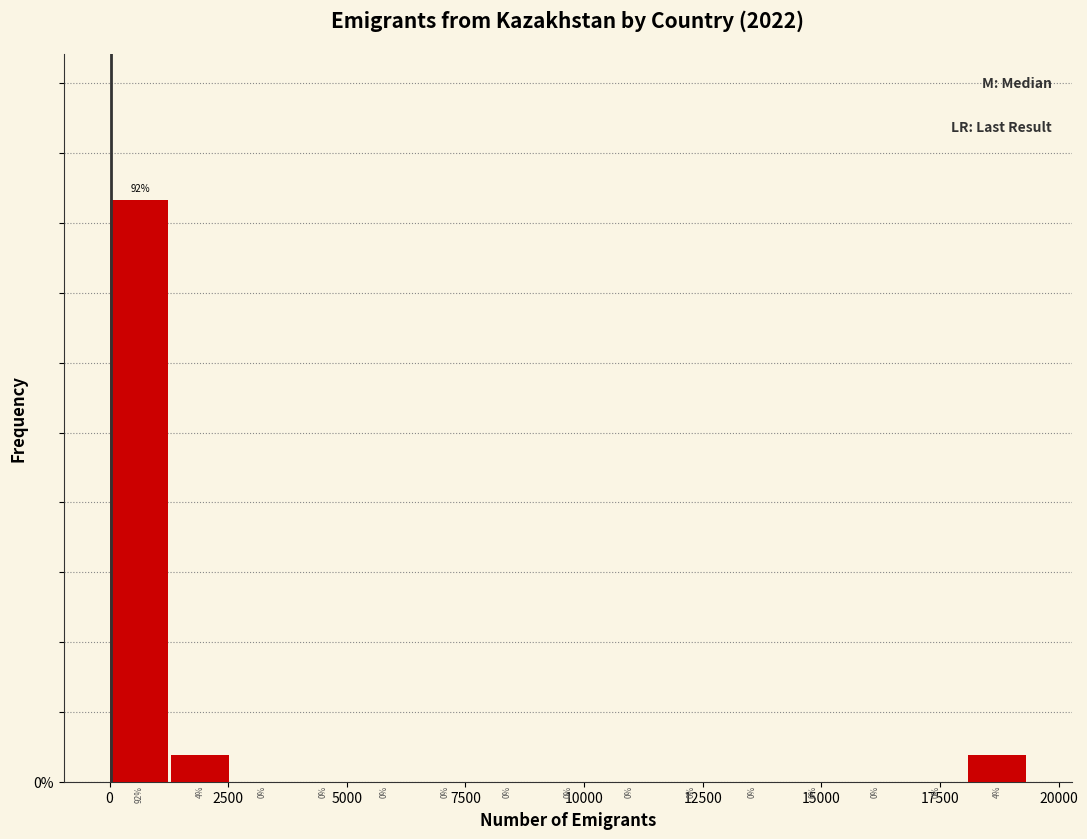

Read against the x-axis, roughly where is the centre of the tallest bar?

500